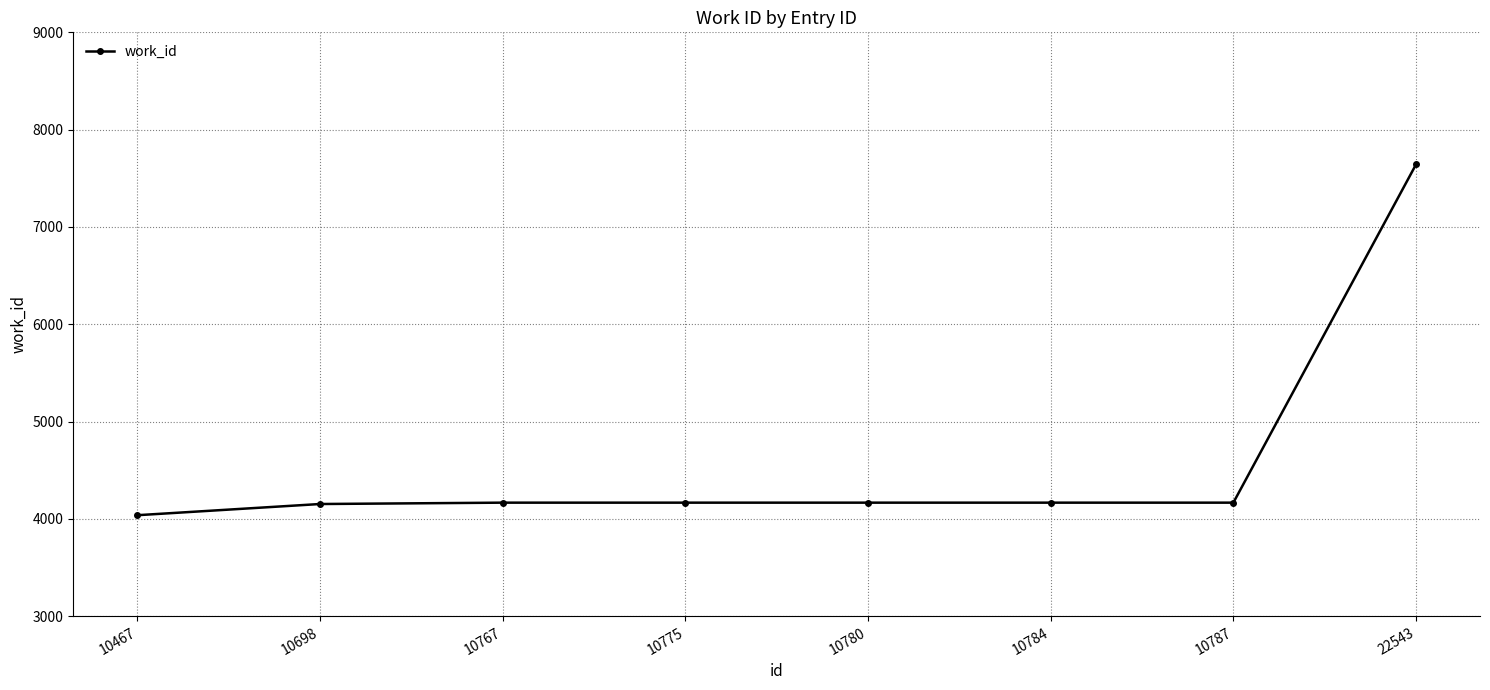

Is it true that the value at 10698 is 2584?

False